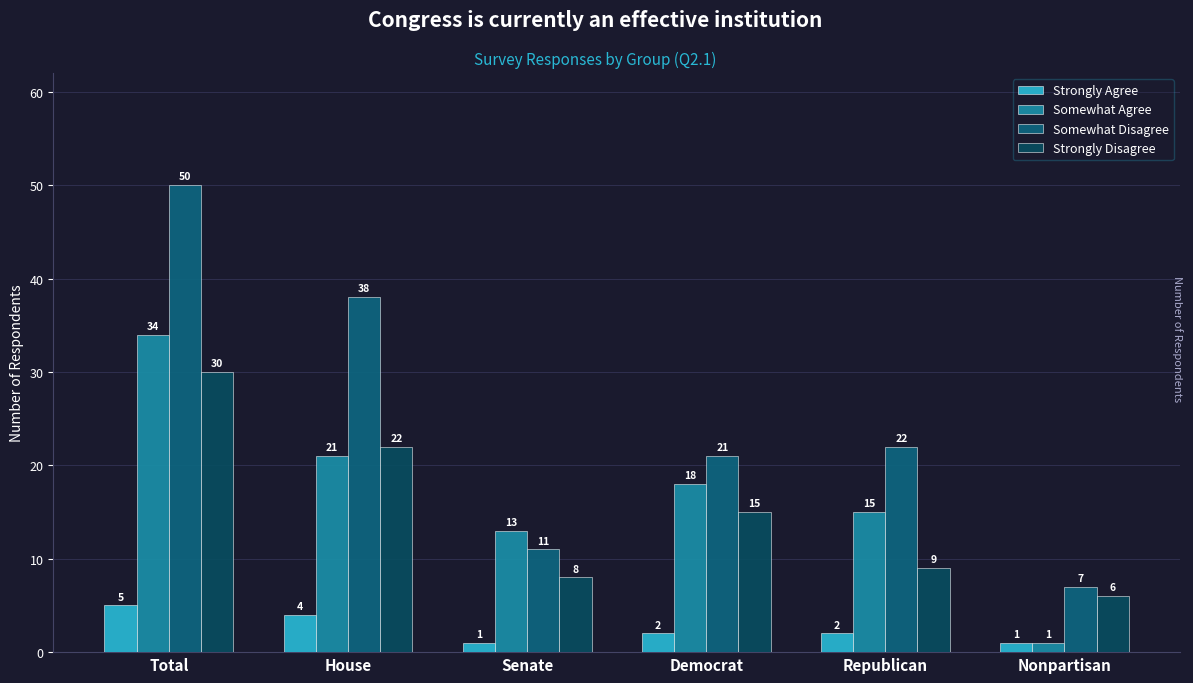

What is the difference between the highest and lowest values at Senate?

12